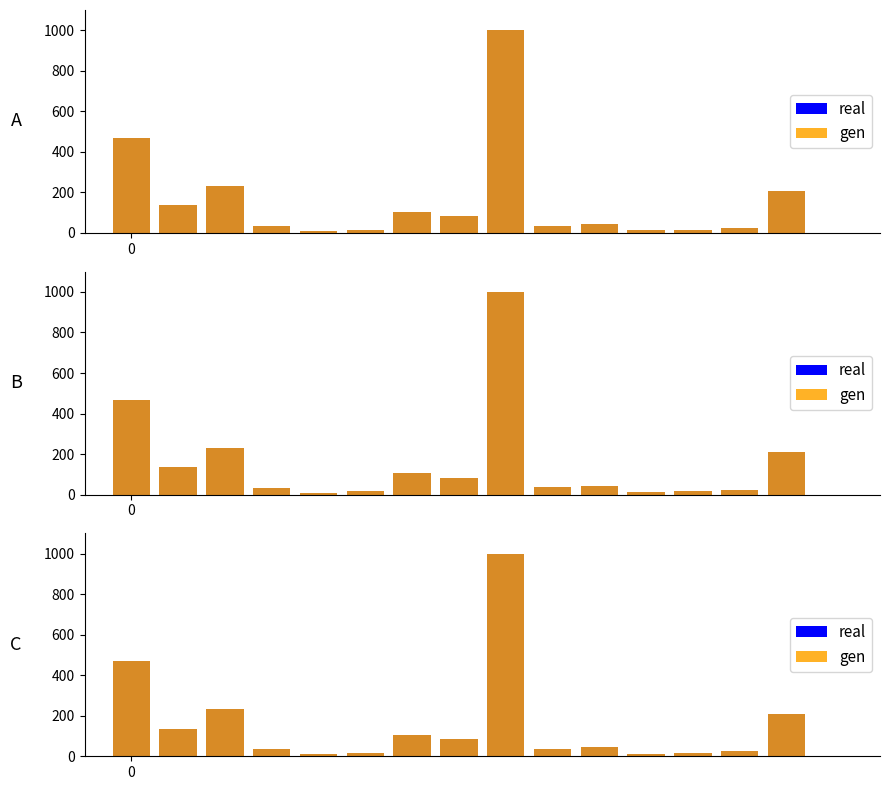

What are all the series names shown in the legend?

real, gen